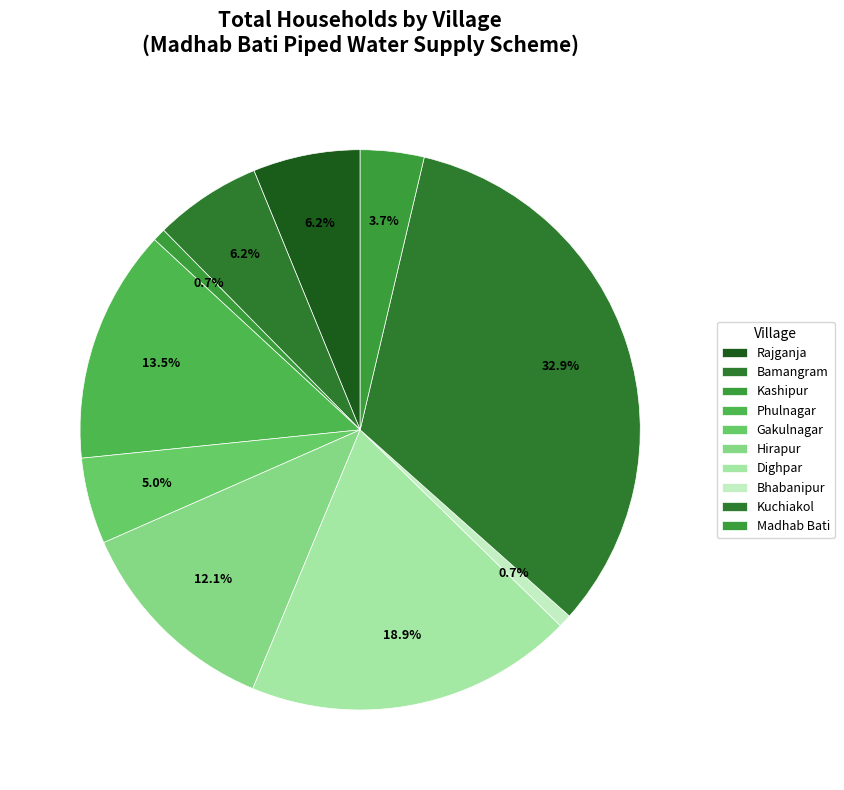

Count the number of slices in the pie.

10